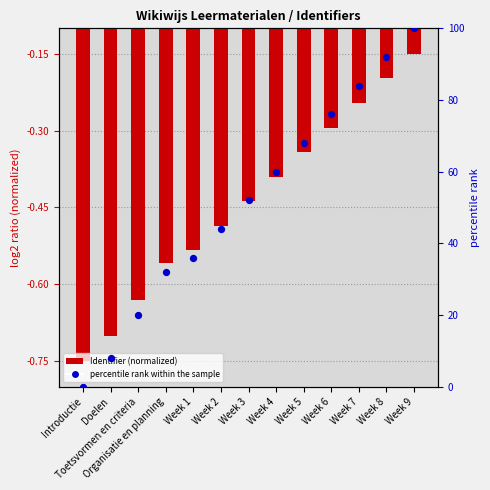

Which series has the largest Y range (max minus min)?

percentile rank within the sample